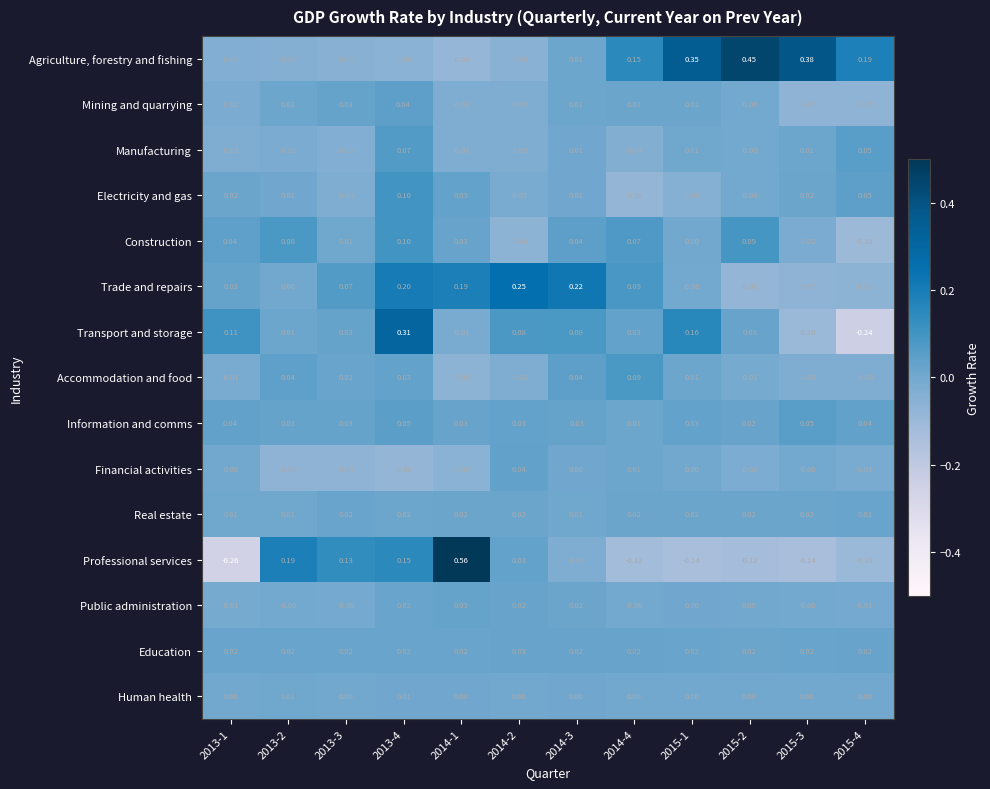

How many series are shown in this chart?

15